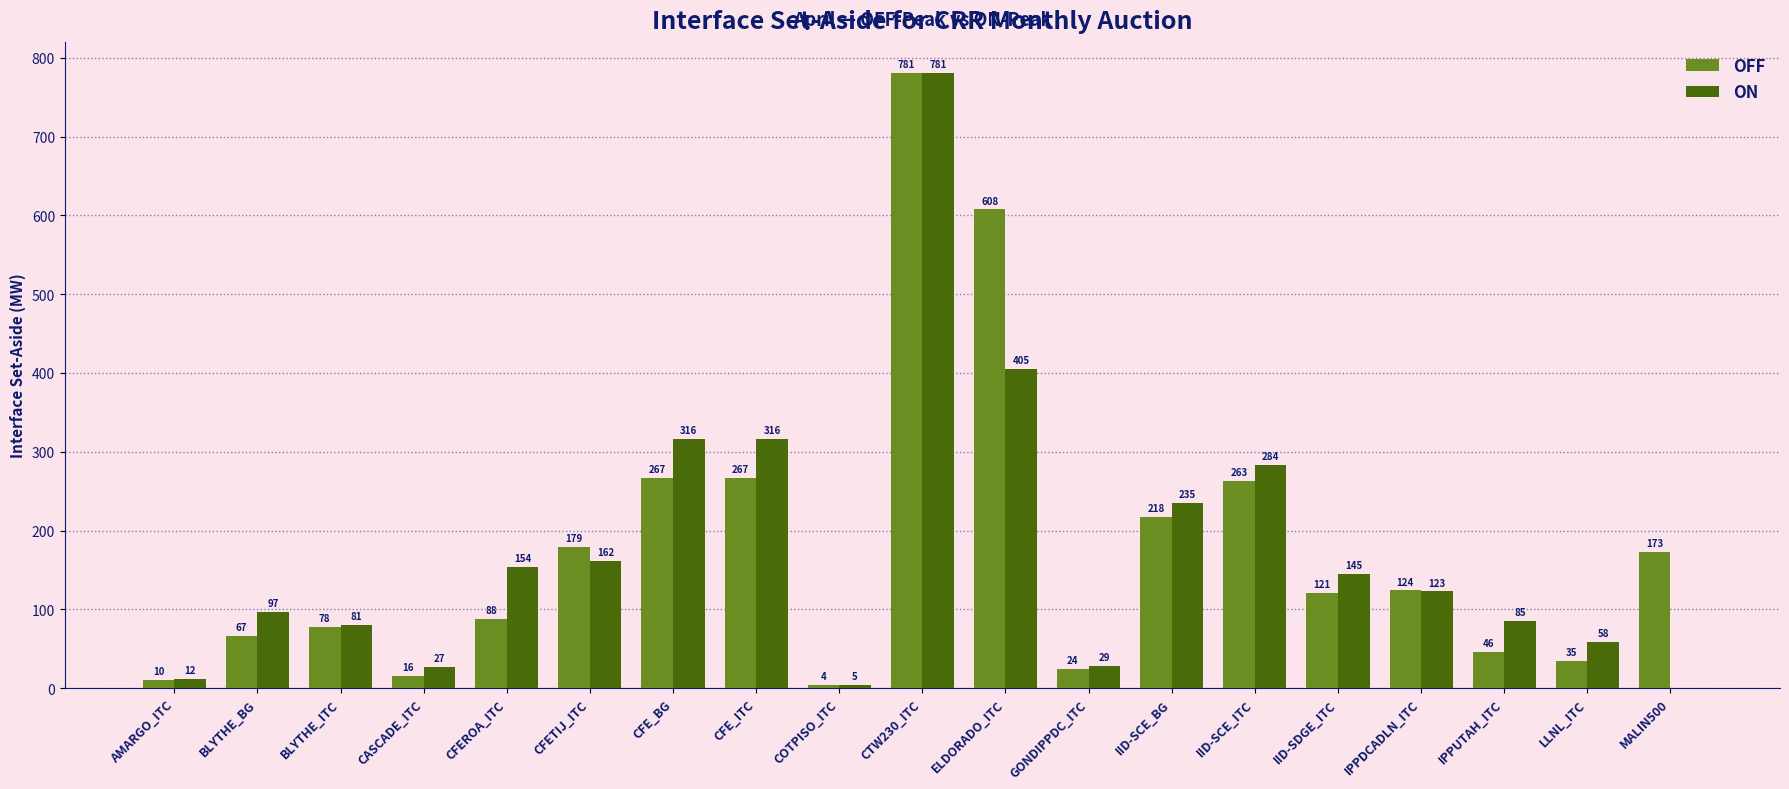

Which series changed the most between BLYTHE_BG and CTW230_ITC?

OFF